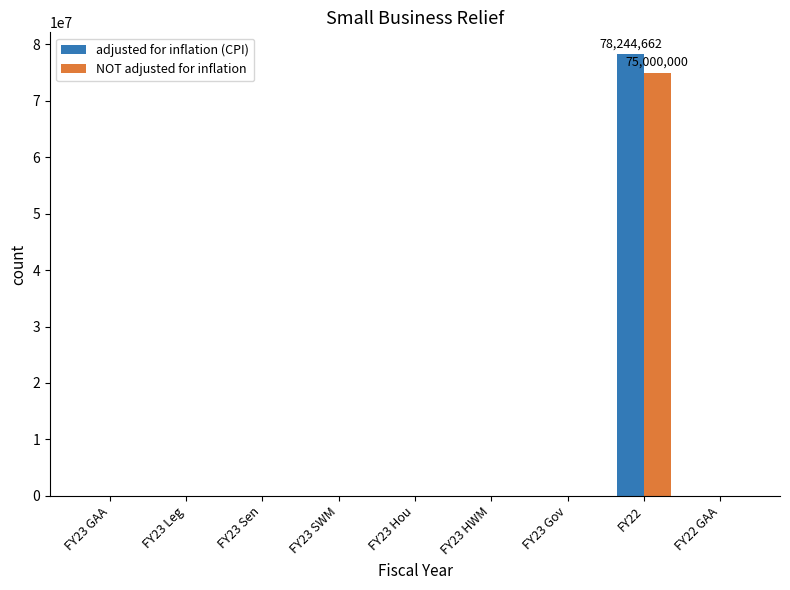

What is the maximum value for adjusted for inflation (CPI)?

78244662